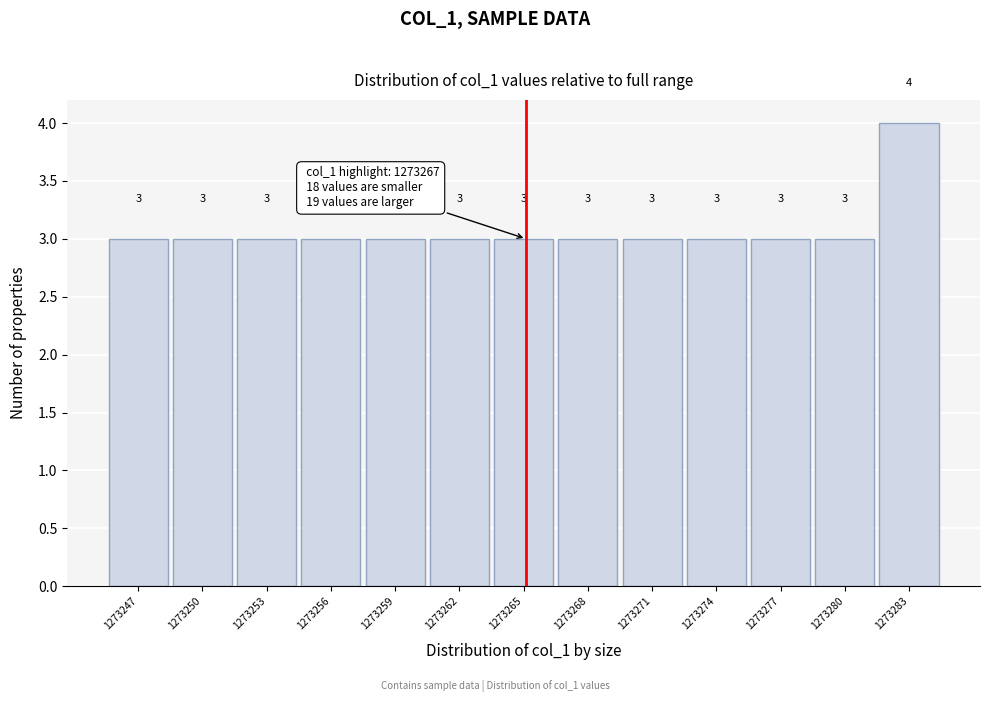

Reading left to right, what are all the values shown in this chart?

3	3	3	3	3	3	3	3	3	3	3	3	4